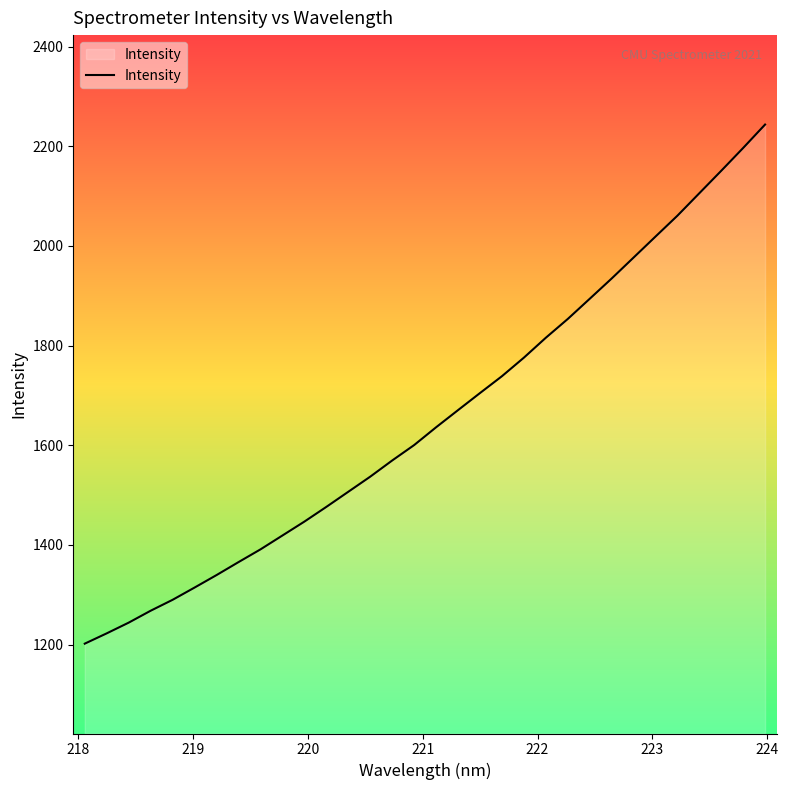

What is the maximum value shown in the chart?

2243.4